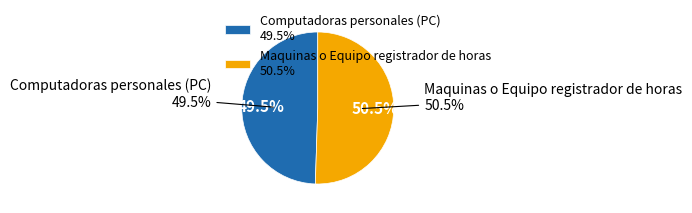

Which category has the biggest portion of the pie?

Maquinas o Equipo registrador de horas